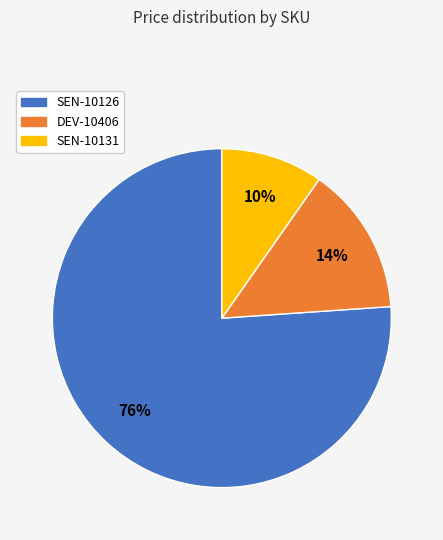

Does SEN-10126 represent more than half of the total?

Yes